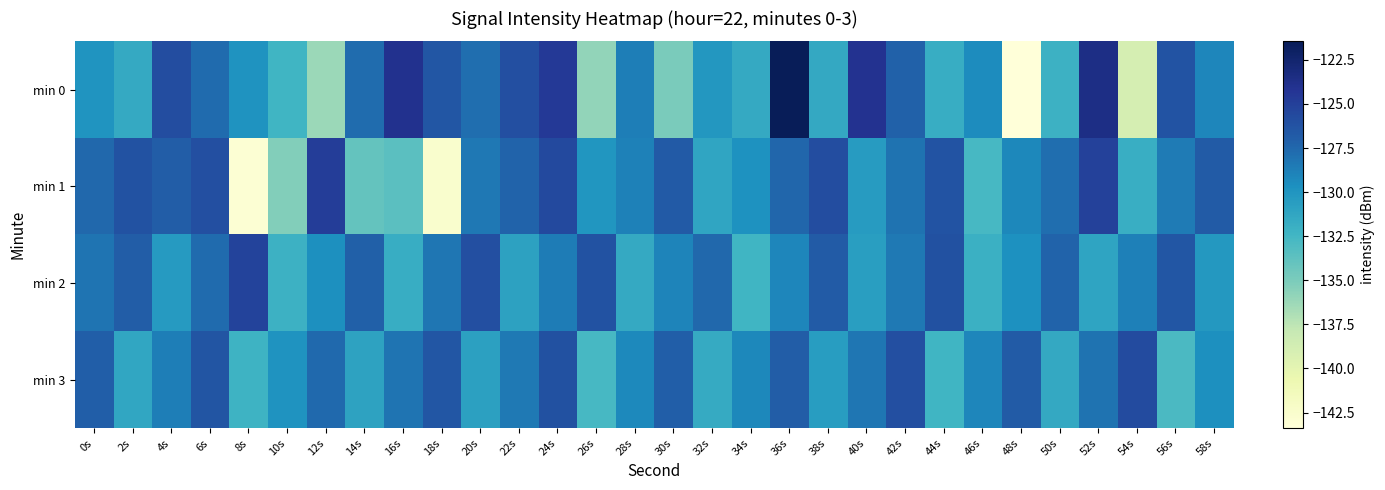

What is the total value across all series at 2s?

-515.9